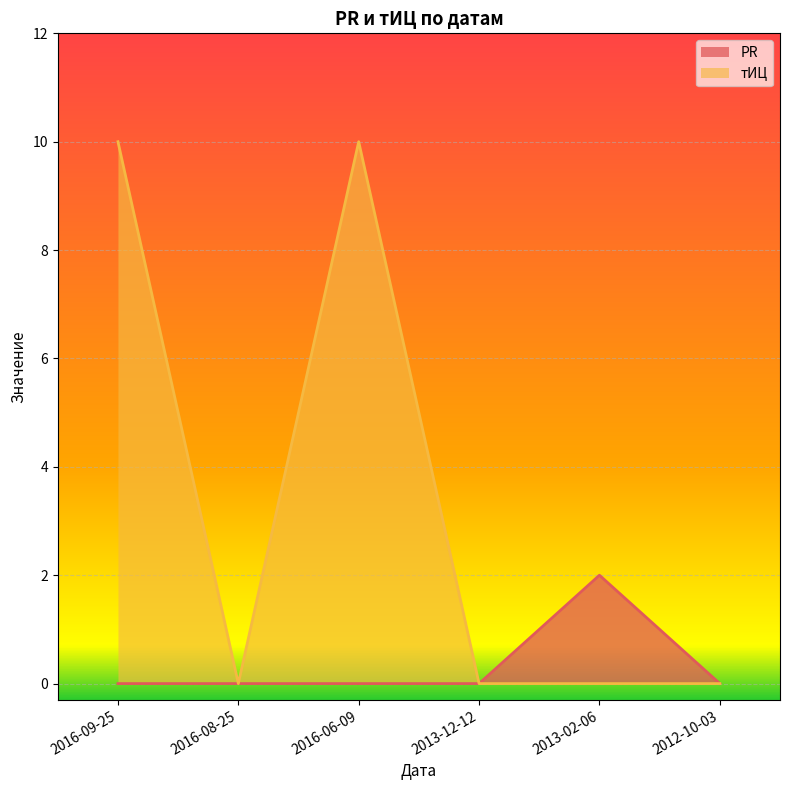

At which category is the sum across all series the highest?

2016-09-25